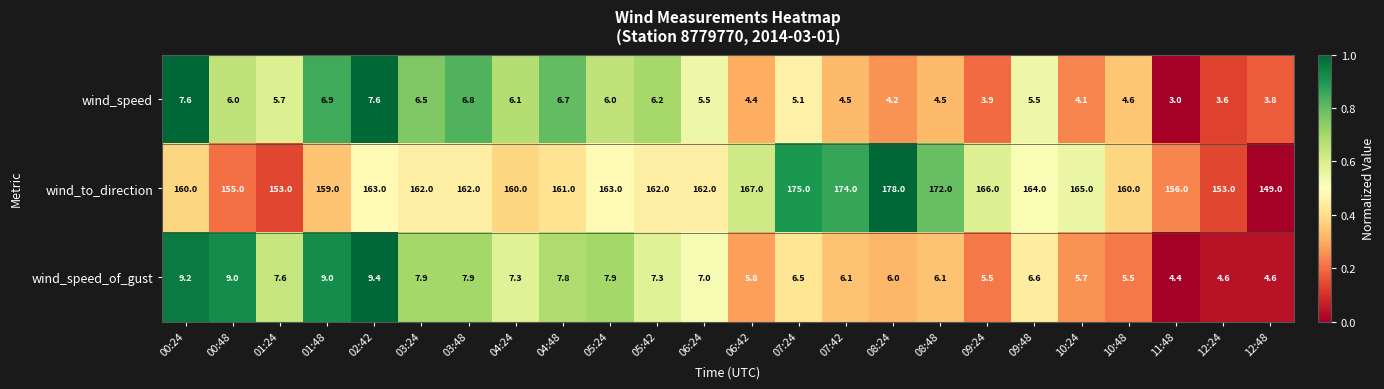

What is the difference between the wind_to_direction values at 07:42 and 09:24?

8.0